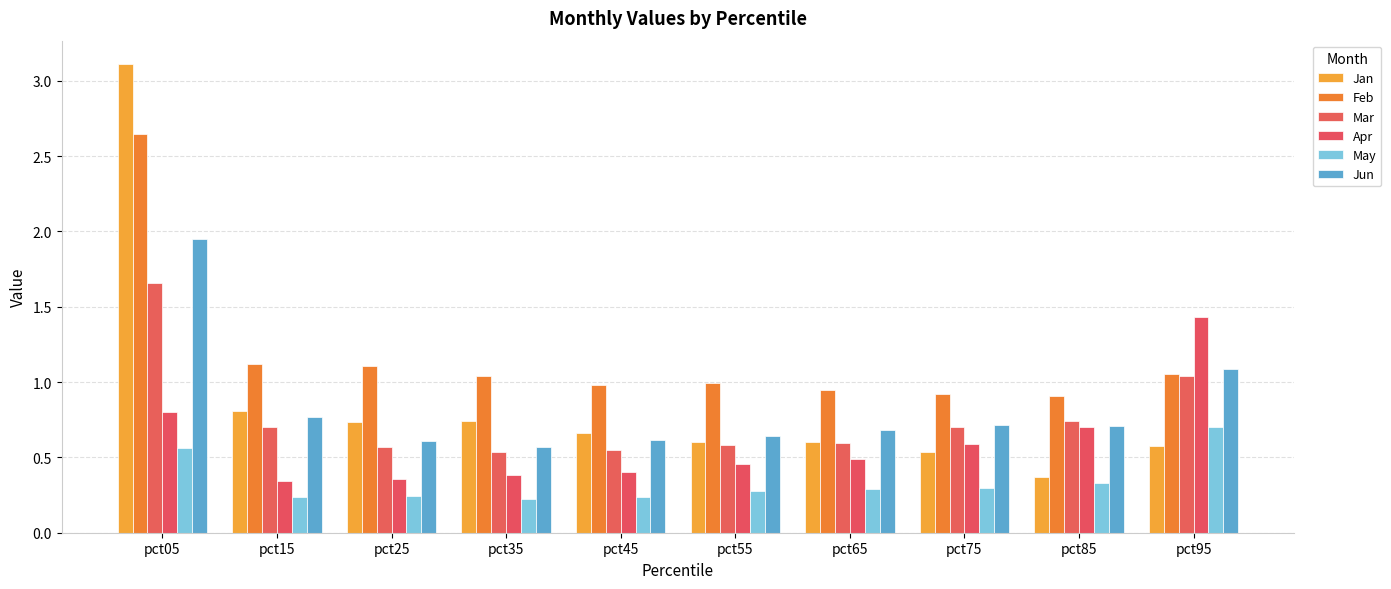

What is the value of the Mar bar at the 8th from the left?

0.7